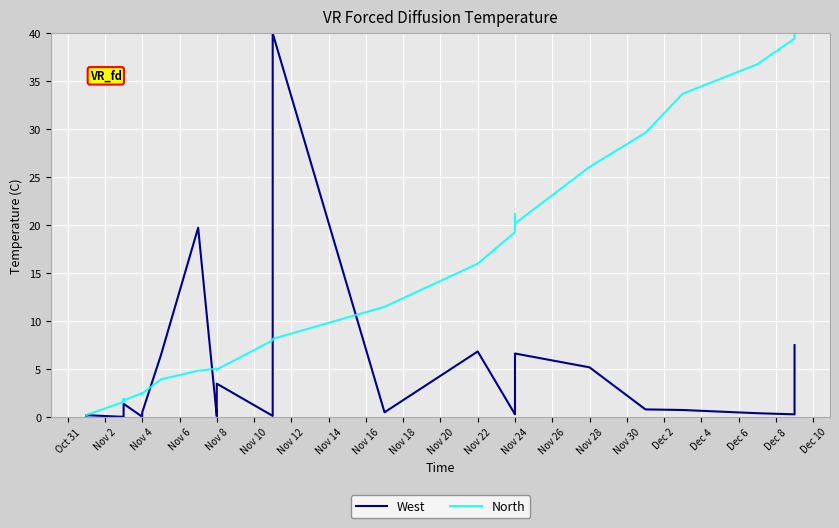

After their last crossing, which series has the higher values: North or West?

North